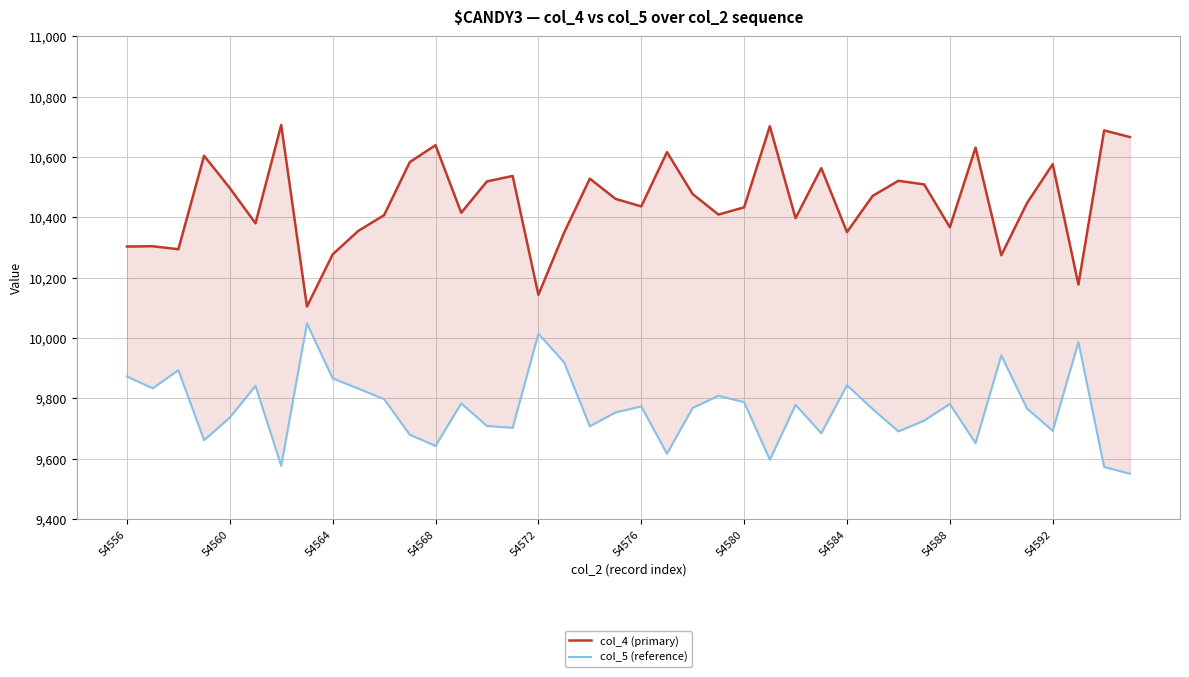

True or false: col_5 (reference) and col_4 (primary) intersect in this chart.

False